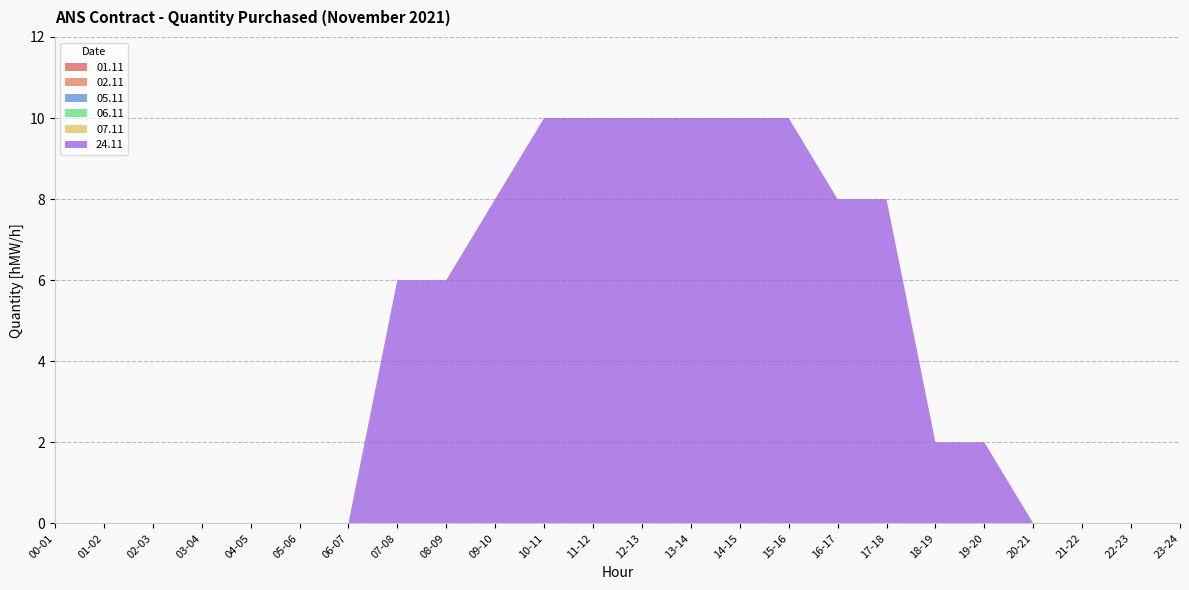

Reading right to left, list all the values displayed in this chart.

01.11: 23-24=0	22-23=0	21-22=0	20-21=0	19-20=0	18-19=0	17-18=0	16-17=0	15-16=0	14-15=0	13-14=0	12-13=0	11-12=0	10-11=0	09-10=0	08-09=0	07-08=0	06-07=0	05-06=0	04-05=0	03-04=0	02-03=0	01-02=0	00-01=0
02.11: 23-24=0	22-23=0	21-22=0	20-21=0	19-20=0	18-19=0	17-18=0	16-17=0	15-16=0	14-15=0	13-14=0	12-13=0	11-12=0	10-11=0	09-10=0	08-09=0	07-08=0	06-07=0	05-06=0	04-05=0	03-04=0	02-03=0	01-02=0	00-01=0
05.11: 23-24=0	22-23=0	21-22=0	20-21=0	19-20=0	18-19=0	17-18=0	16-17=0	15-16=0	14-15=0	13-14=0	12-13=0	11-12=0	10-11=0	09-10=0	08-09=0	07-08=0	06-07=0	05-06=0	04-05=0	03-04=0	02-03=0	01-02=0	00-01=0
06.11: 23-24=0	22-23=0	21-22=0	20-21=0	19-20=0	18-19=0	17-18=0	16-17=0	15-16=0	14-15=0	13-14=0	12-13=0	11-12=0	10-11=0	09-10=0	08-09=0	07-08=0	06-07=0	05-06=0	04-05=0	03-04=0	02-03=0	01-02=0	00-01=0
07.11: 23-24=0	22-23=0	21-22=0	20-21=0	19-20=0	18-19=0	17-18=0	16-17=0	15-16=0	14-15=0	13-14=0	12-13=0	11-12=0	10-11=0	09-10=0	08-09=0	07-08=0	06-07=0	05-06=0	04-05=0	03-04=0	02-03=0	01-02=0	00-01=0
24.11: 23-24=0	22-23=0	21-22=0	20-21=0	19-20=2	18-19=2	17-18=8	16-17=8	15-16=10	14-15=10	13-14=10	12-13=10	11-12=10	10-11=10	09-10=8	08-09=6	07-08=6	06-07=0	05-06=0	04-05=0	03-04=0	02-03=0	01-02=0	00-01=0